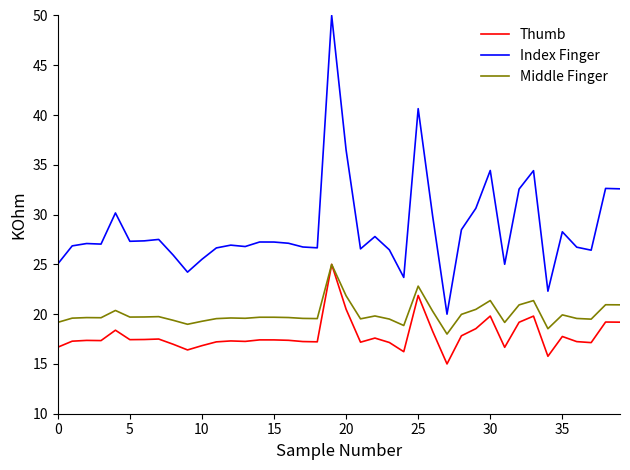

What is the minimum value for Thumb?

15.0